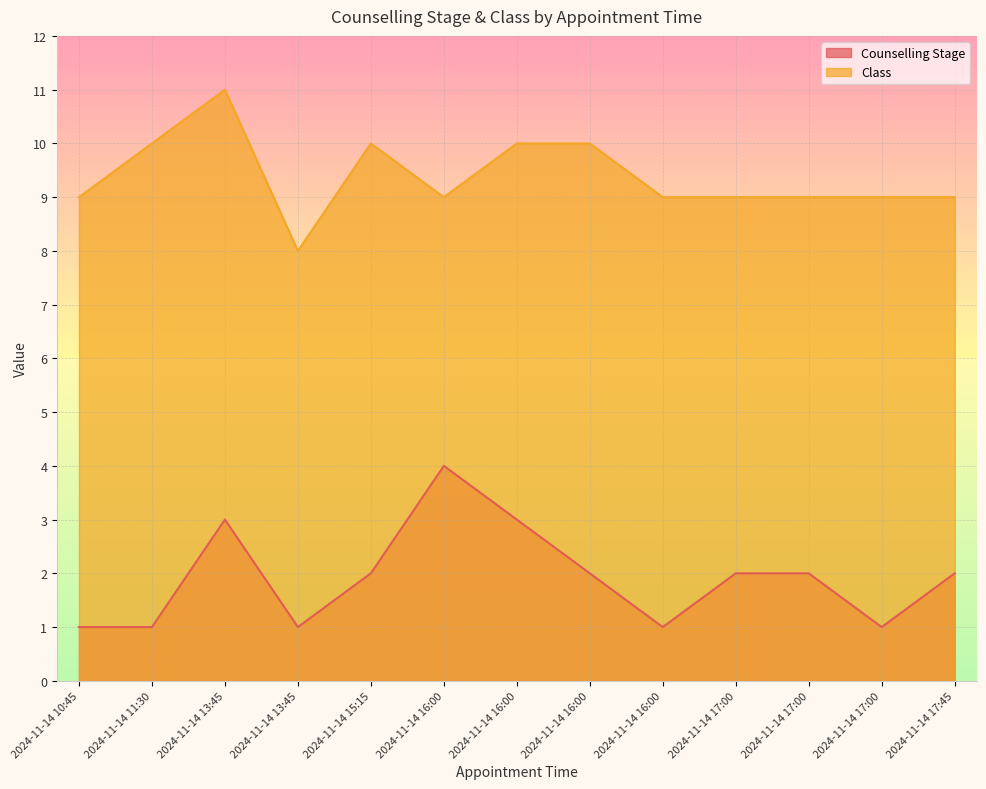

Rank the series by their maximum value, from lowest to highest.

Counselling Stage, Class